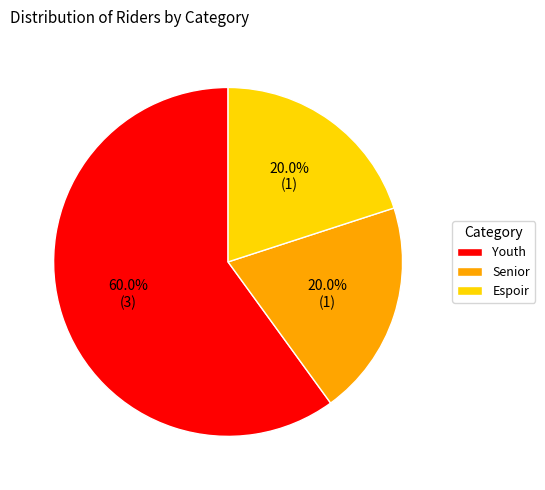

Is there any slice that represents more than half of the pie?

Yes